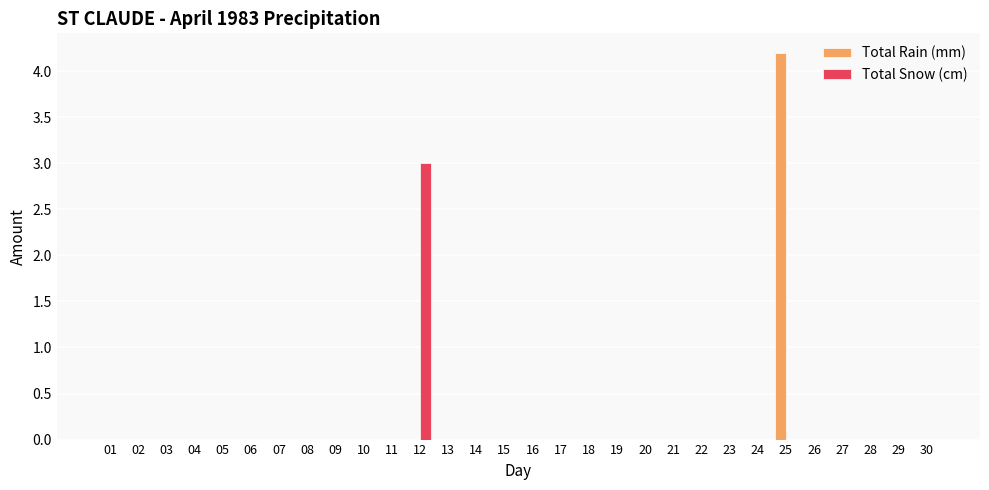

Count the number of data series in this chart.

2